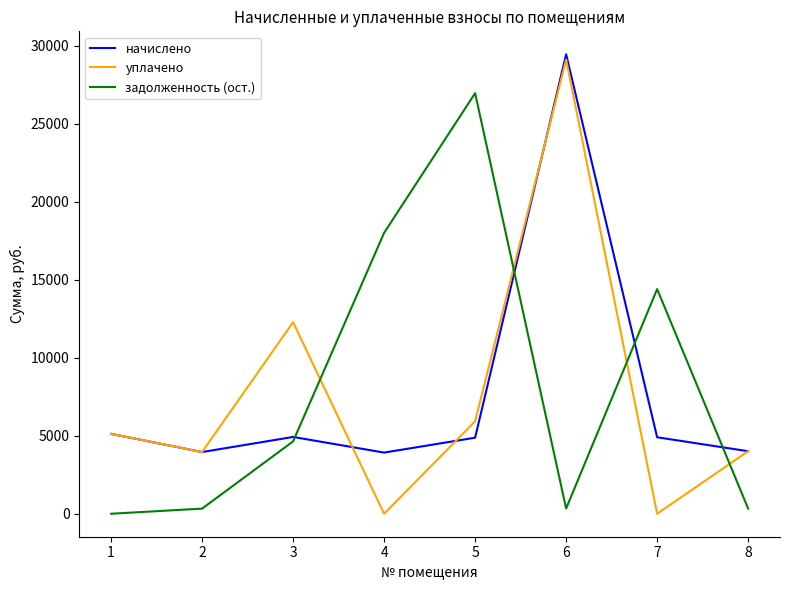

Is the value of уплачено at 7 greater than the value of начислено at 7?

No